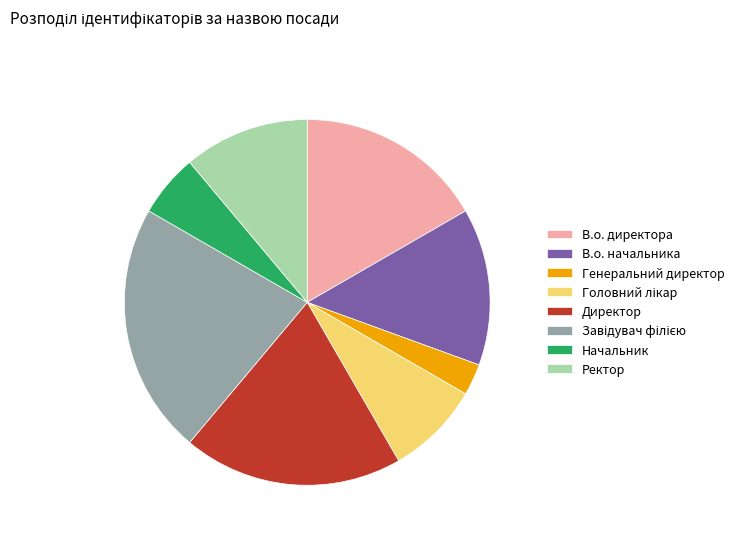

Between В.о. директора and Начальник, which is larger?

В.о. директора